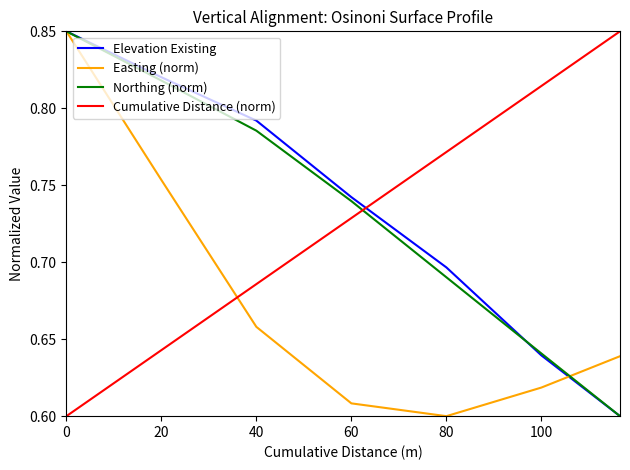

After their last crossing, which series has the higher values: Cumulative Distance (norm) or Elevation Existing?

Cumulative Distance (norm)